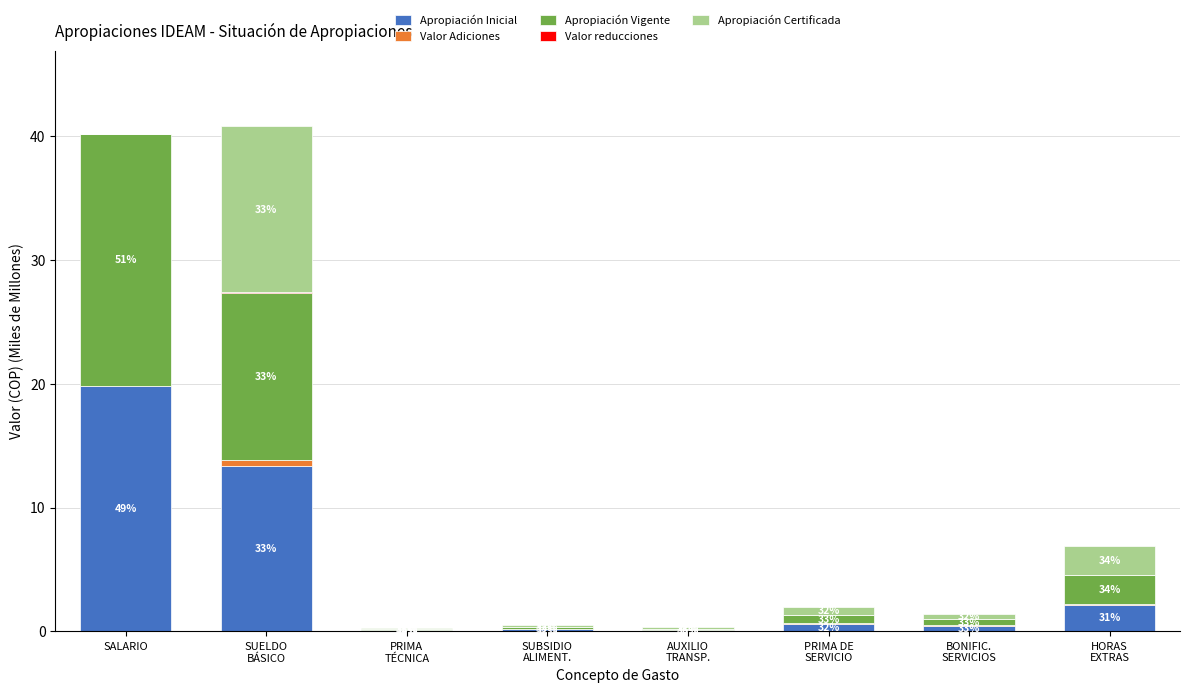

Does the chart contain stacked bars?

Yes